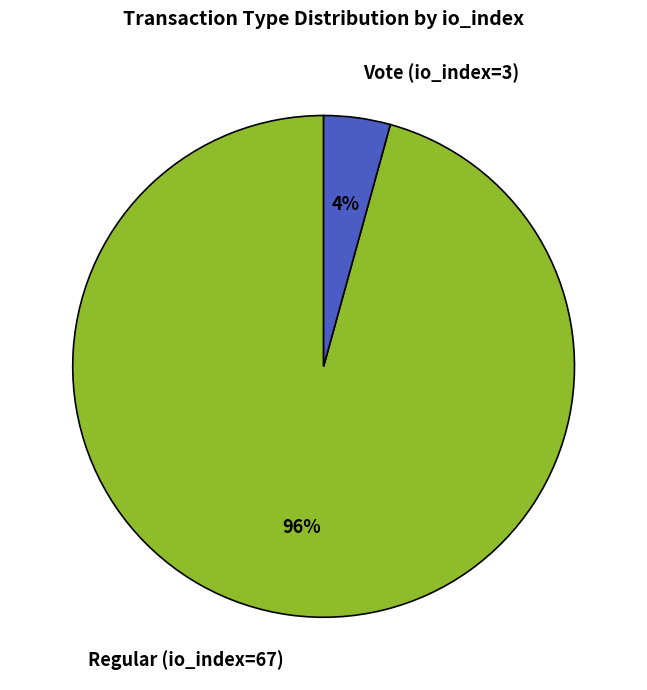

Is the sum of Regular (io_index=67) and Vote (io_index=3) greater than half?

Yes